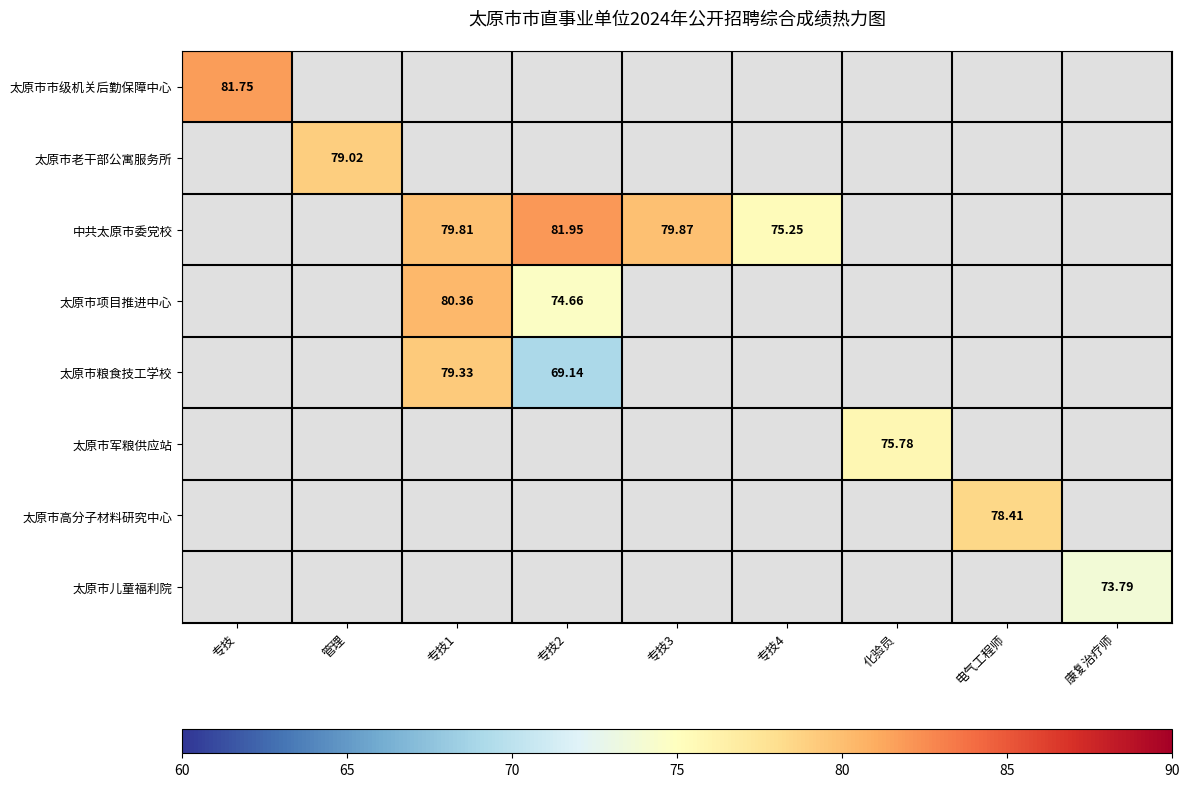

At which label does 太原市市级机关后勤保障中心 reach its minimum?

专技